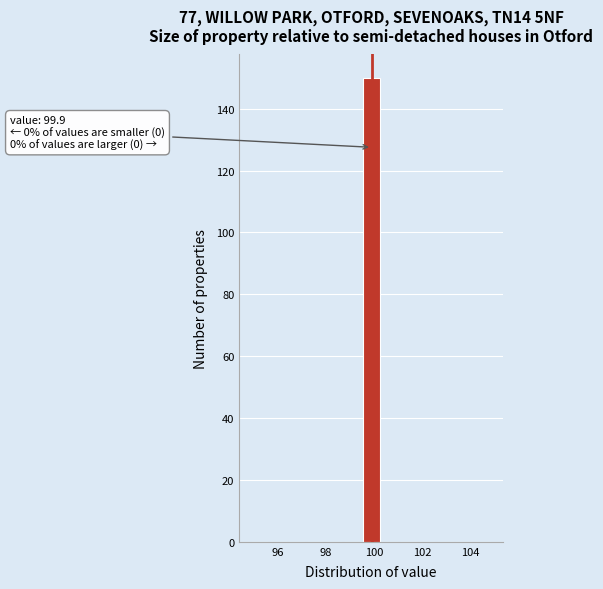

Around what value on the x-axis is the tallest bar? Give the approximate position of its centre, as read against the axis.

99.8